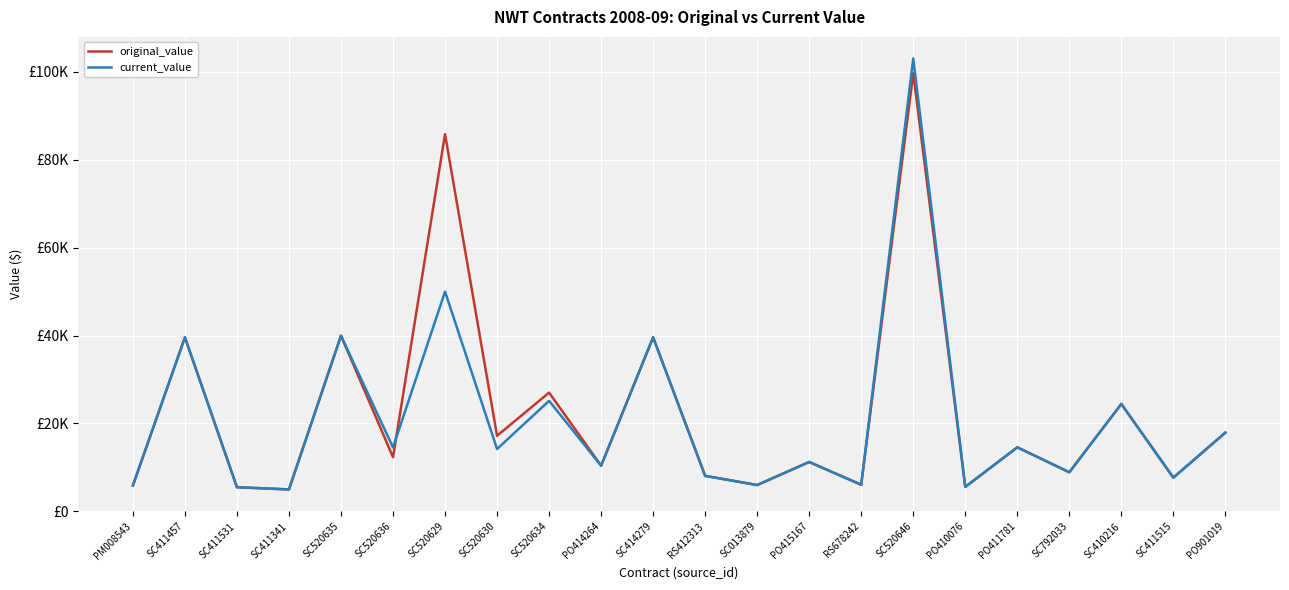

Is the value of original_value at SC414279 greater than the value of current_value at PO410076?

Yes